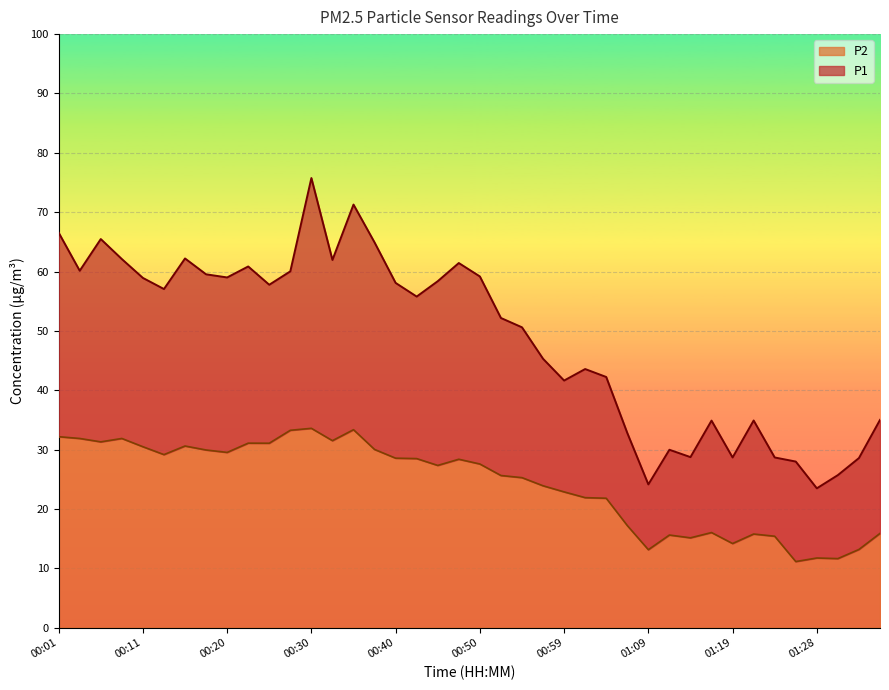

What is the label of the 39th point from the left?

01:33